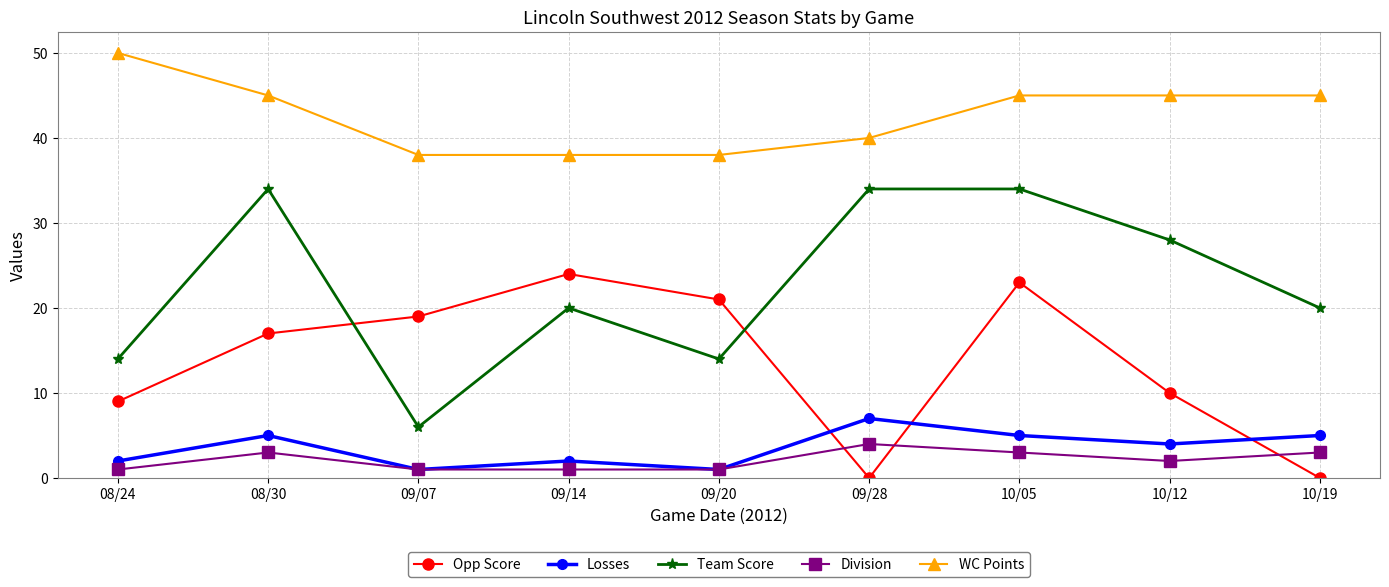

Reading left to right, what are all the values shown in this chart?

Opp Score: 08/24=9	08/30=17	09/07=19	09/14=24	09/20=21	09/28=0	10/05=23	10/12=10	10/19=0
Losses: 08/24=2	08/30=5	09/07=1	09/14=2	09/20=1	09/28=7	10/05=5	10/12=4	10/19=5
Team Score: 08/24=14	08/30=34	09/07=6	09/14=20	09/20=14	09/28=34	10/05=34	10/12=28	10/19=20
Division: 08/24=1	08/30=3	09/07=1	09/14=1	09/20=1	09/28=4	10/05=3	10/12=2	10/19=3
WC Points: 08/24=50	08/30=45	09/07=38	09/14=38	09/20=38	09/28=40	10/05=45	10/12=45	10/19=45